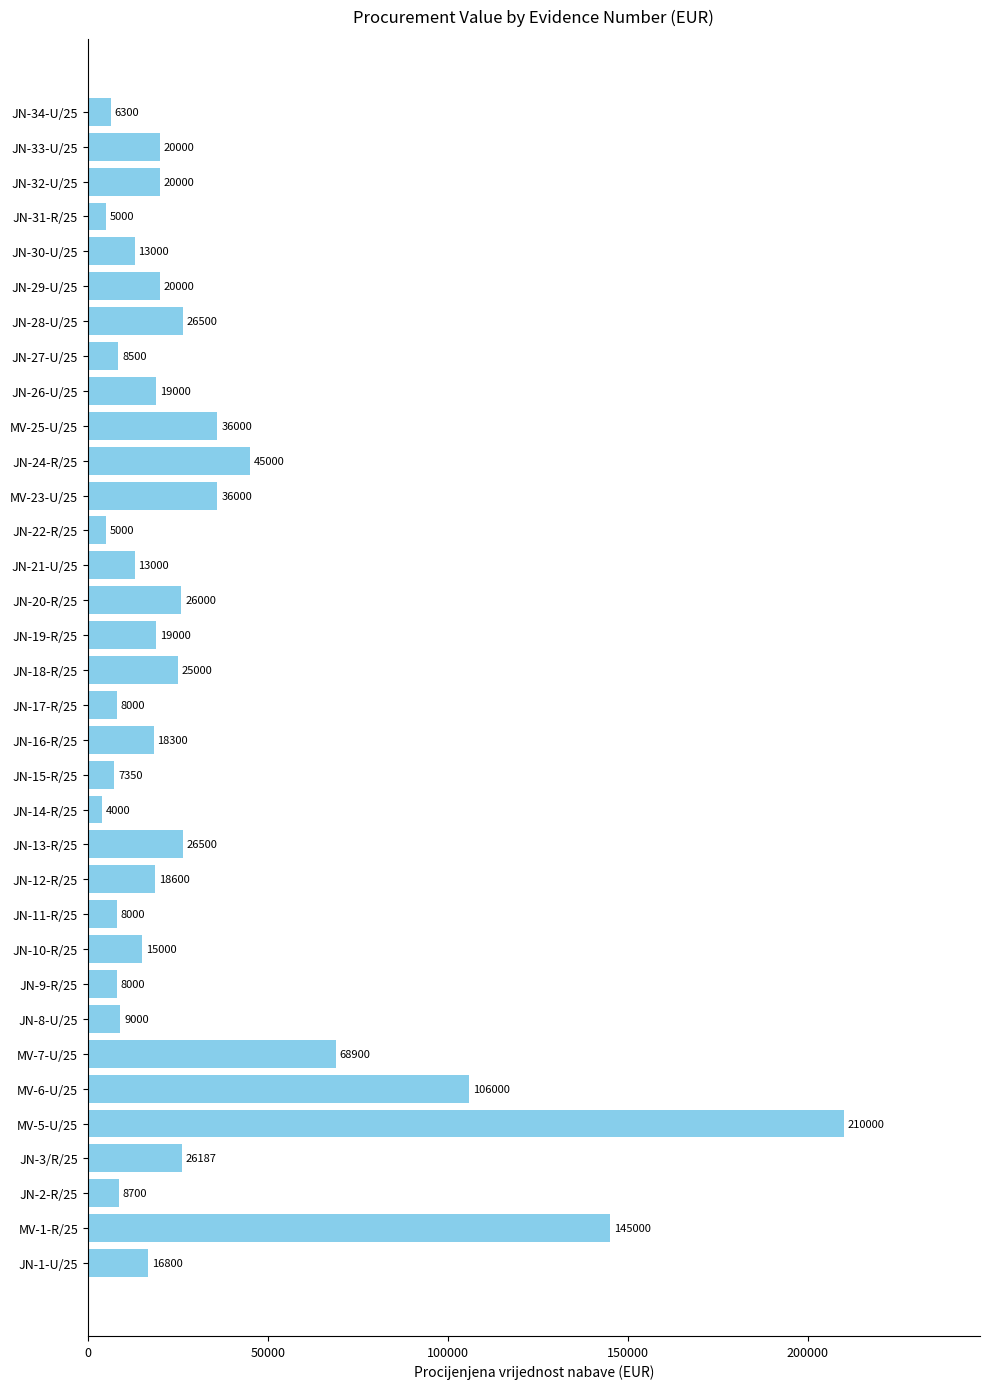

True or false: the data shows 145000 at MV-1-R/25.

True